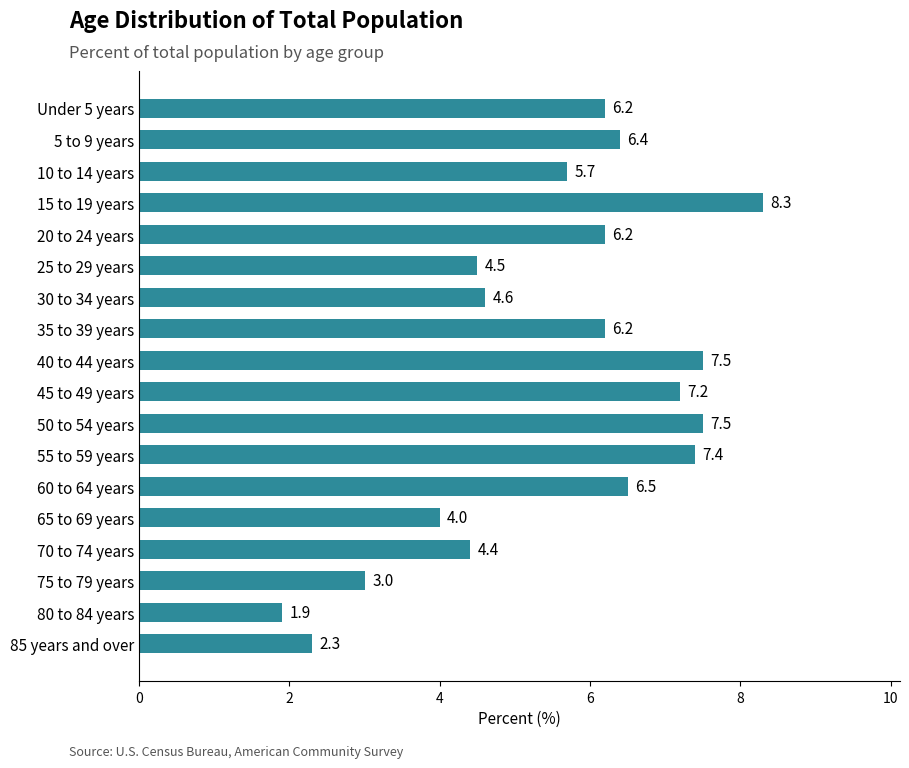

What is the sum of all values?

99.8